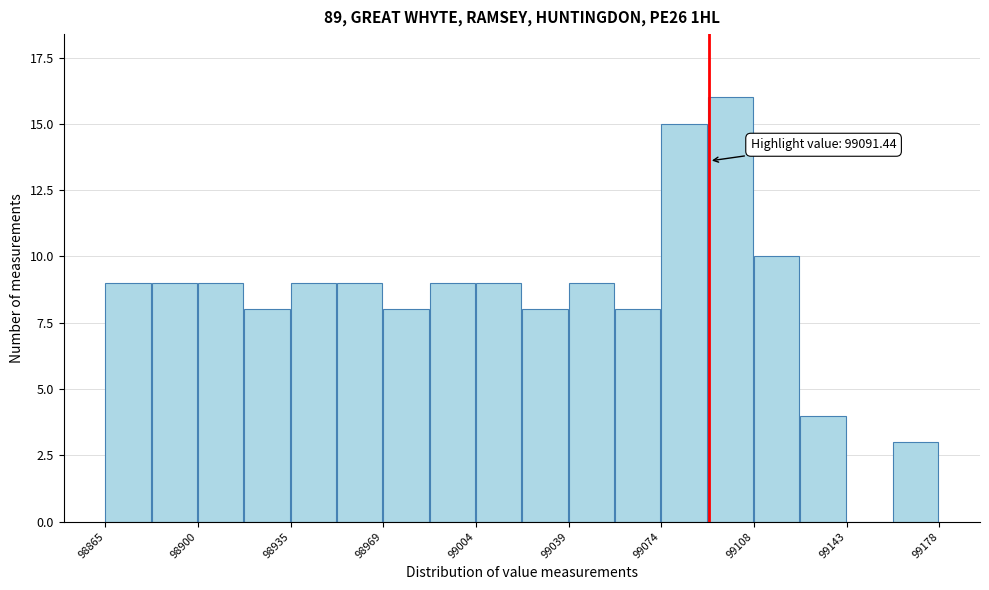

Around what value on the x-axis is the tallest bar? Give the approximate position of its centre, as read against the axis.

99100